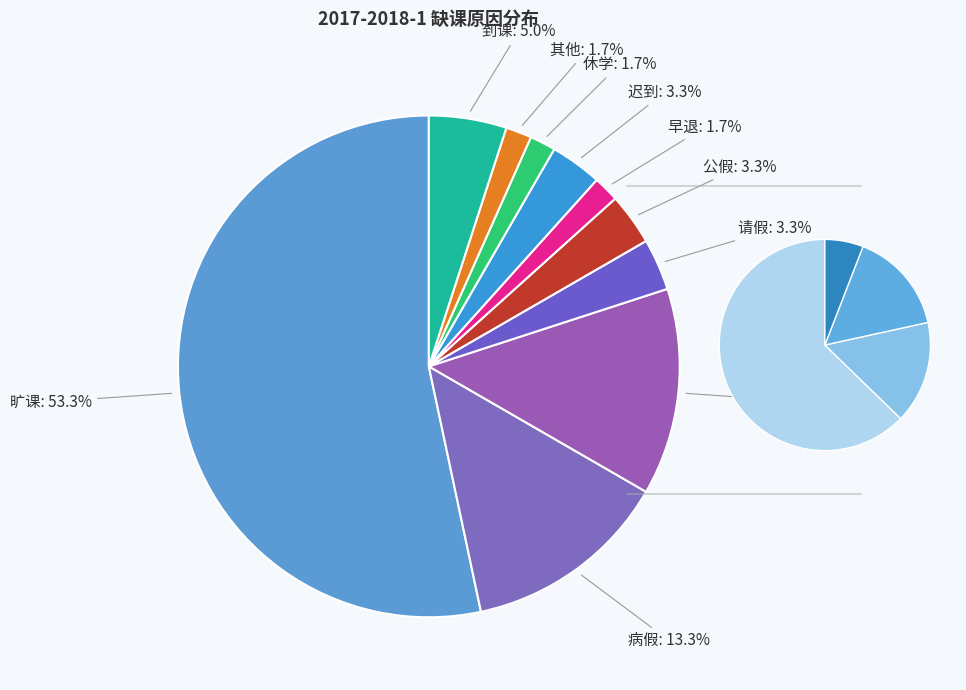

The 早退 slice represents 2% of the pie. True or false?

True